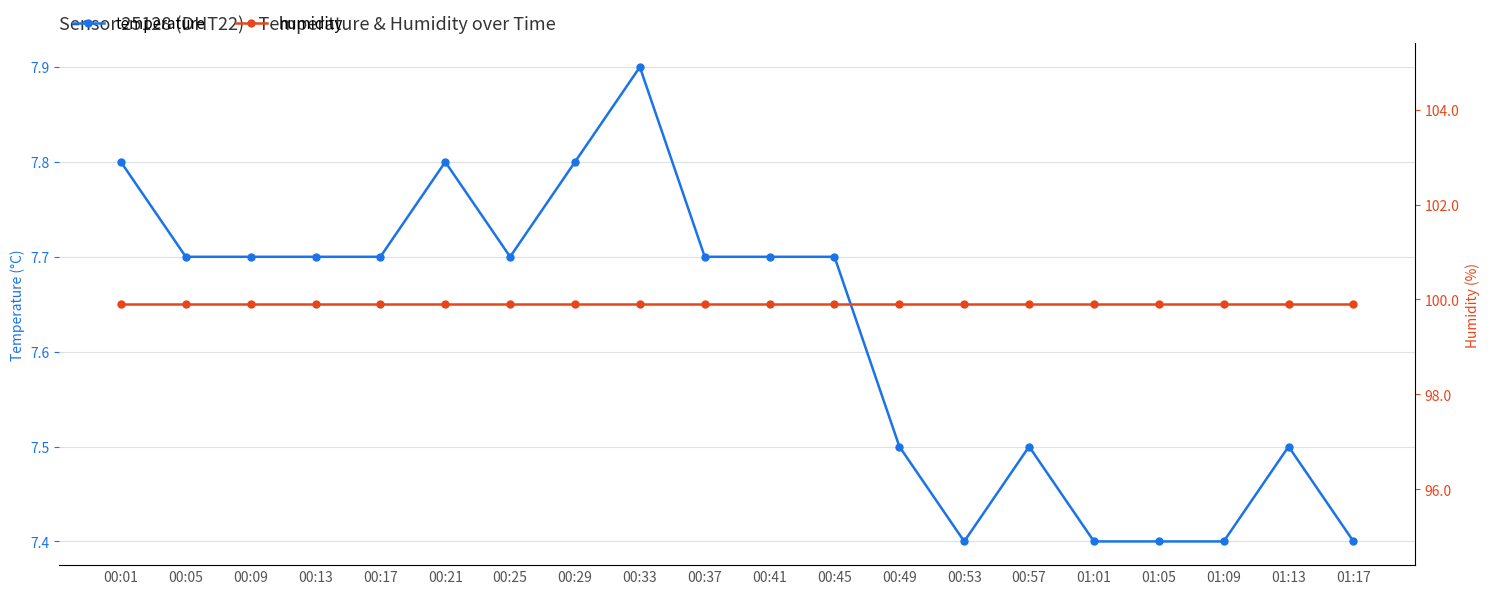

True or false: humidity has a value of 99.9 at 00:57.

True